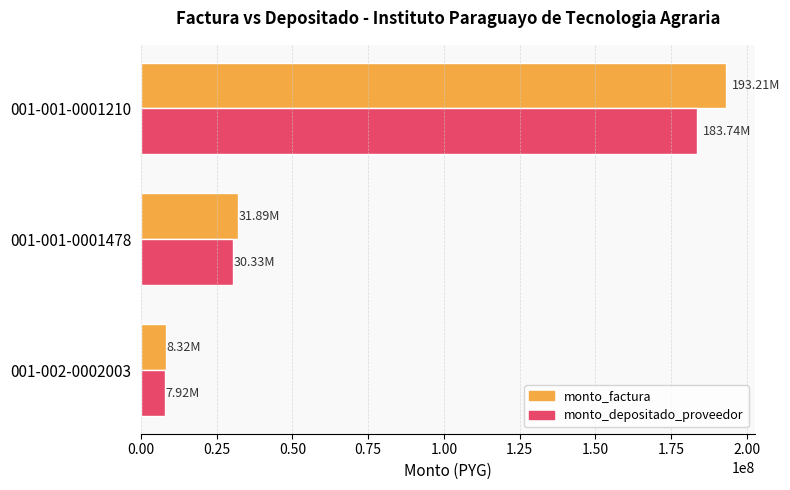

List the series in order of their peak value, highest first.

monto_factura, monto_depositado_proveedor